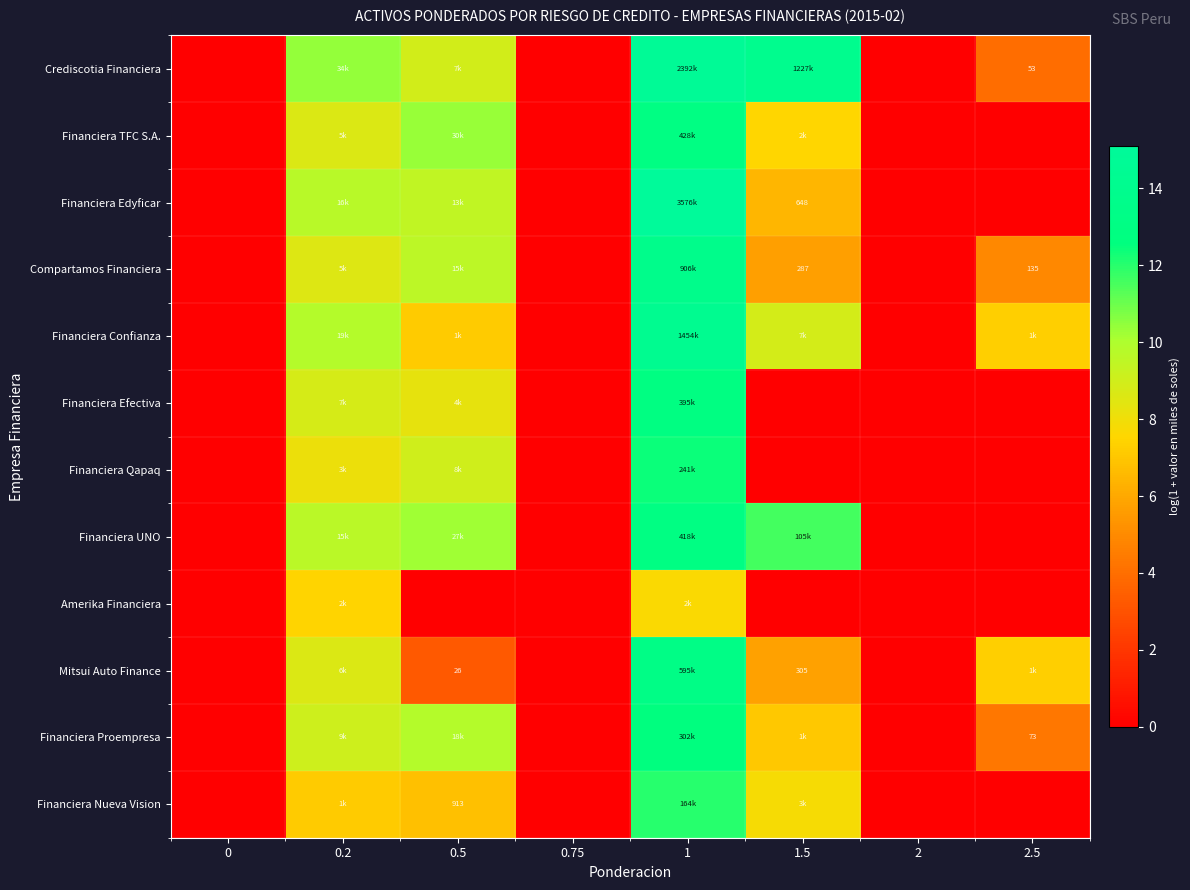

At which category is the sum across all series the highest?

1